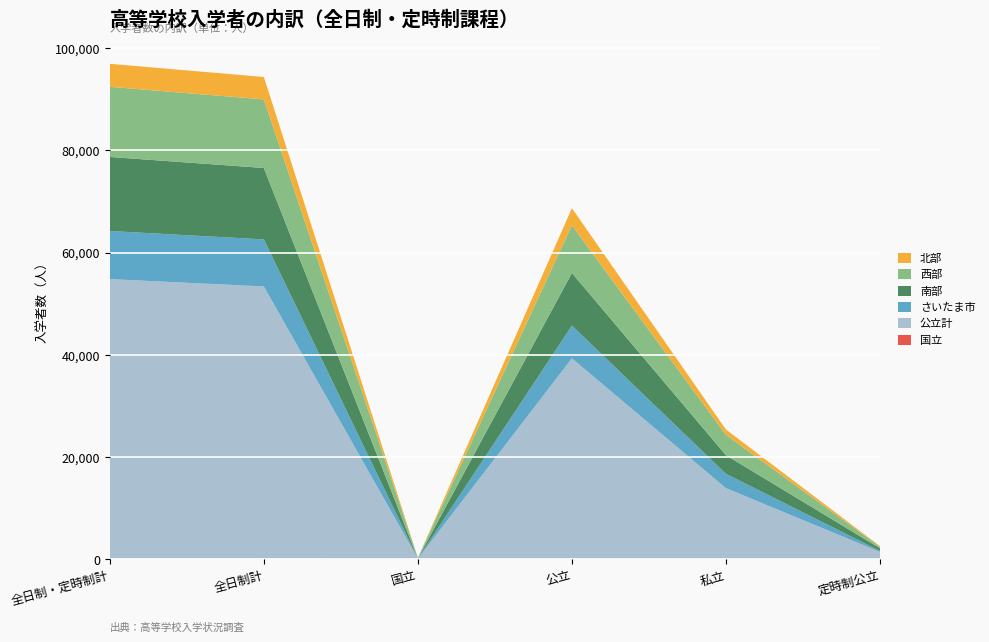

Reading left to right, list all the values displayed in this chart.

国立: 125	125	1	58	66	0
公立計: 54691	53250	143	39257	13850	1441
さいたま市: 9405	9205	7	6402	2796	200
南部: 14487	13970	16	10294	3660	517
西部: 13722	13417	105	9331	3981	305
北部: 4500	4384	5	3348	1031	116